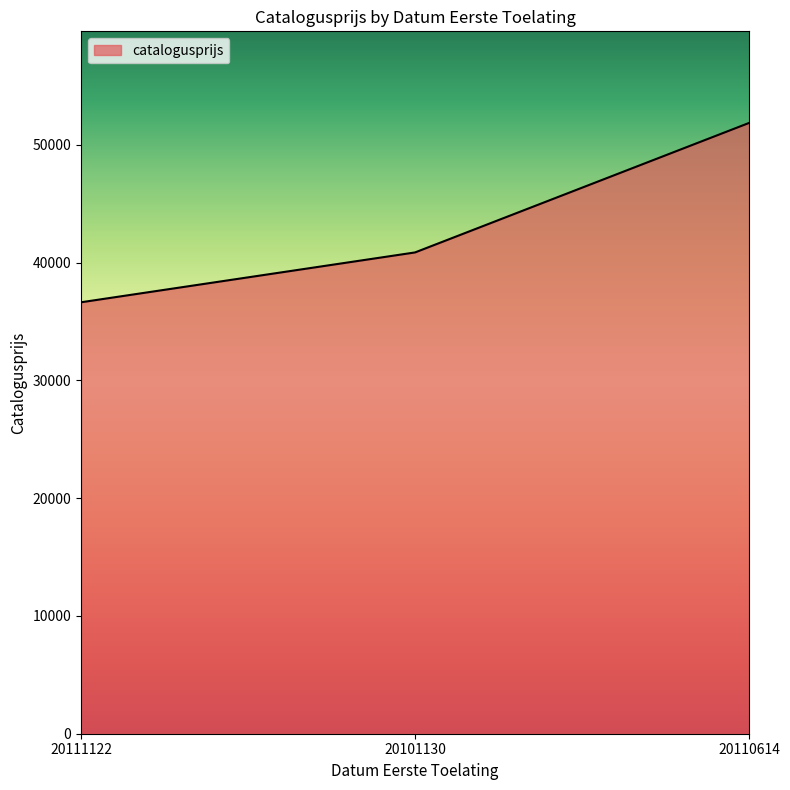

What is the maximum value shown in the chart?

51869